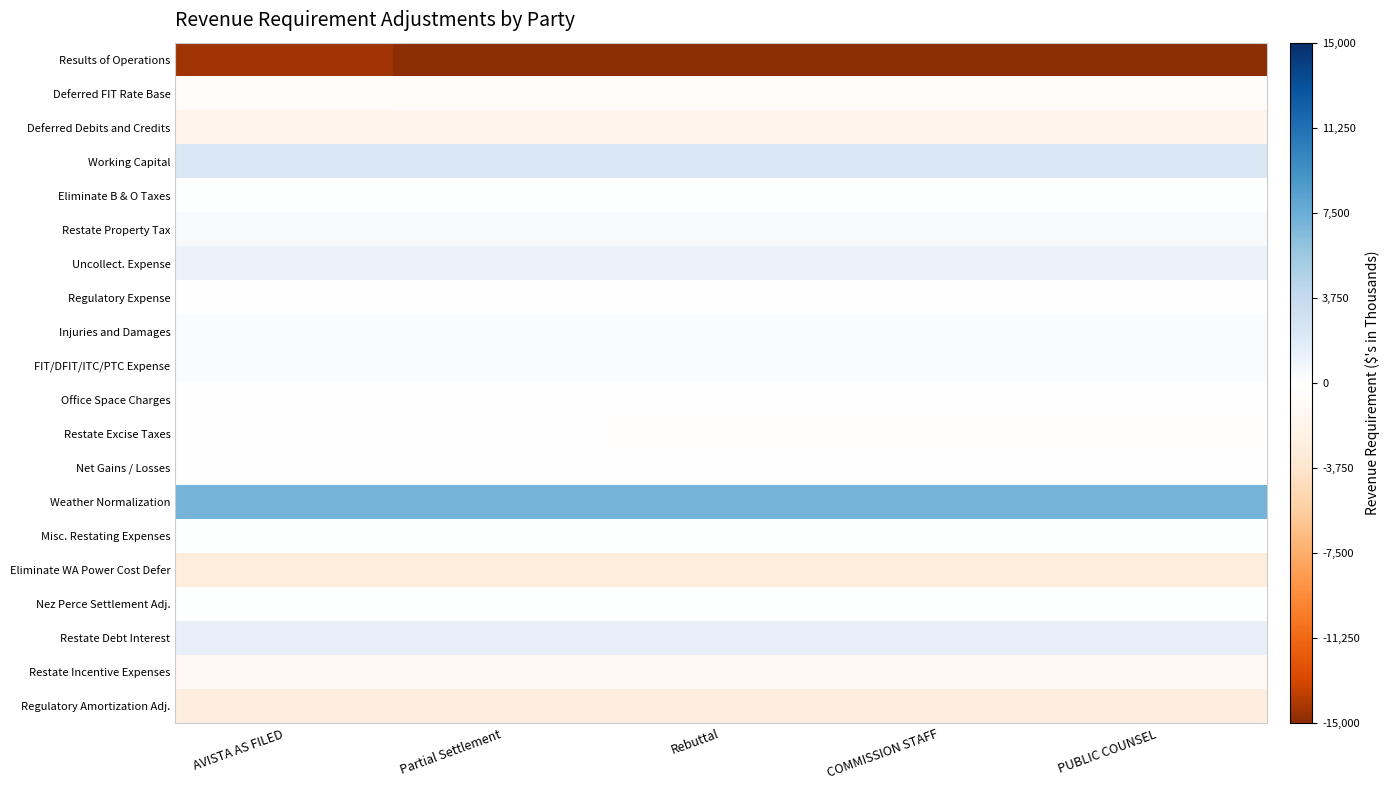

Reading left to right, extract all data points from this chart.

Results of Operations: AVISTA AS FILED=-14435	Partial Settlement=-17891	Rebuttal=-17891	COMMISSION STAFF=-17891	PUBLIC COUNSEL=-17891
Deferred FIT Rate Base: AVISTA AS FILED=-631	Partial Settlement=-616	Rebuttal=-616	COMMISSION STAFF=-616	PUBLIC COUNSEL=-616
Deferred Debits and Credits: AVISTA AS FILED=-1880	Partial Settlement=-1861	Rebuttal=-1861	COMMISSION STAFF=-1861	PUBLIC COUNSEL=-1861
Working Capital: AVISTA AS FILED=2174	Partial Settlement=2121	Rebuttal=2121	COMMISSION STAFF=2121	PUBLIC COUNSEL=2121
Eliminate B & O Taxes: AVISTA AS FILED=92	Partial Settlement=92	Rebuttal=92	COMMISSION STAFF=92	PUBLIC COUNSEL=92
Restate Property Tax: AVISTA AS FILED=393	Partial Settlement=393	Rebuttal=393	COMMISSION STAFF=393	PUBLIC COUNSEL=393
Uncollect. Expense: AVISTA AS FILED=1171	Partial Settlement=1171	Rebuttal=1171	COMMISSION STAFF=1171	PUBLIC COUNSEL=1171
Regulatory Expense: AVISTA AS FILED=-78	Partial Settlement=-78	Rebuttal=-78	COMMISSION STAFF=-78	PUBLIC COUNSEL=-78
Injuries and Damages: AVISTA AS FILED=253	Partial Settlement=253	Rebuttal=253	COMMISSION STAFF=253	PUBLIC COUNSEL=253
FIT/DFIT/ITC/PTC Expense: AVISTA AS FILED=344	Partial Settlement=344	Rebuttal=344	COMMISSION STAFF=344	PUBLIC COUNSEL=344
Office Space Charges: AVISTA AS FILED=-17	Partial Settlement=-17	Rebuttal=-17	COMMISSION STAFF=-17	PUBLIC COUNSEL=-17
Restate Excise Taxes: AVISTA AS FILED=-66	Partial Settlement=-66	Rebuttal=-204	COMMISSION STAFF=-204	PUBLIC COUNSEL=-204
Net Gains / Losses: AVISTA AS FILED=-85	Partial Settlement=-85	Rebuttal=-94	COMMISSION STAFF=-51	PUBLIC COUNSEL=-85
Weather Normalization: AVISTA AS FILED=7056	Partial Settlement=7056	Rebuttal=7056	COMMISSION STAFF=7056	PUBLIC COUNSEL=7056
Misc. Restating Expenses: AVISTA AS FILED=2	Partial Settlement=2	Rebuttal=2	COMMISSION STAFF=2	PUBLIC COUNSEL=2
Eliminate WA Power Cost Defer: AVISTA AS FILED=-2747	Partial Settlement=-2747	Rebuttal=-2747	COMMISSION STAFF=-2747	PUBLIC COUNSEL=-2747
Nez Perce Settlement Adj.: AVISTA AS FILED=15	Partial Settlement=15	Rebuttal=15	COMMISSION STAFF=15	PUBLIC COUNSEL=15
Restate Debt Interest: AVISTA AS FILED=1402	Partial Settlement=1402	Rebuttal=1402	COMMISSION STAFF=1402	PUBLIC COUNSEL=1402
Restate Incentive Expenses: AVISTA AS FILED=-1175	Partial Settlement=-1175	Rebuttal=-1175	COMMISSION STAFF=-1175	PUBLIC COUNSEL=-1175
Regulatory Amortization Adj.: AVISTA AS FILED=-2587	Partial Settlement=-2587	Rebuttal=-2587	COMMISSION STAFF=-2587	PUBLIC COUNSEL=-2587